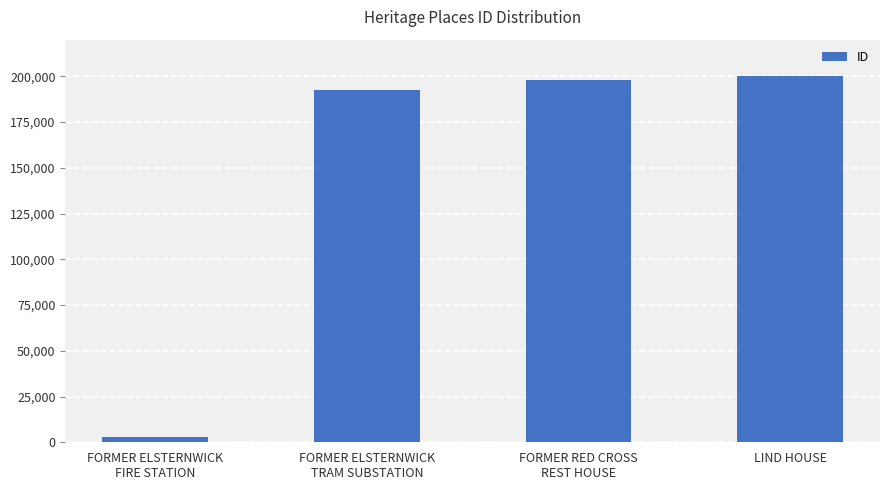

Approximately how many times larger is the value at FORMER RED CROSS
REST HOUSE compared to FORMER ELSTERNWICK
TRAM SUBSTATION?

1.0